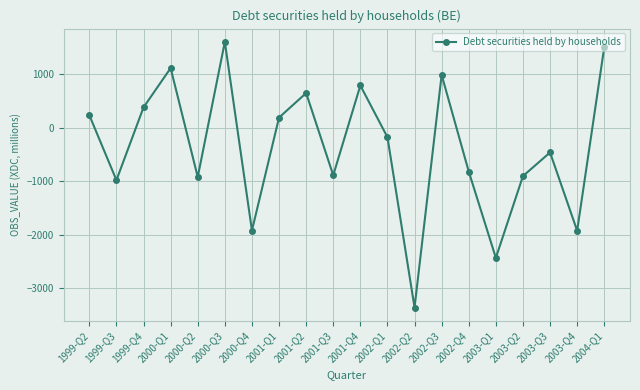

What is the label of the 6th point from the right?

2002-Q4